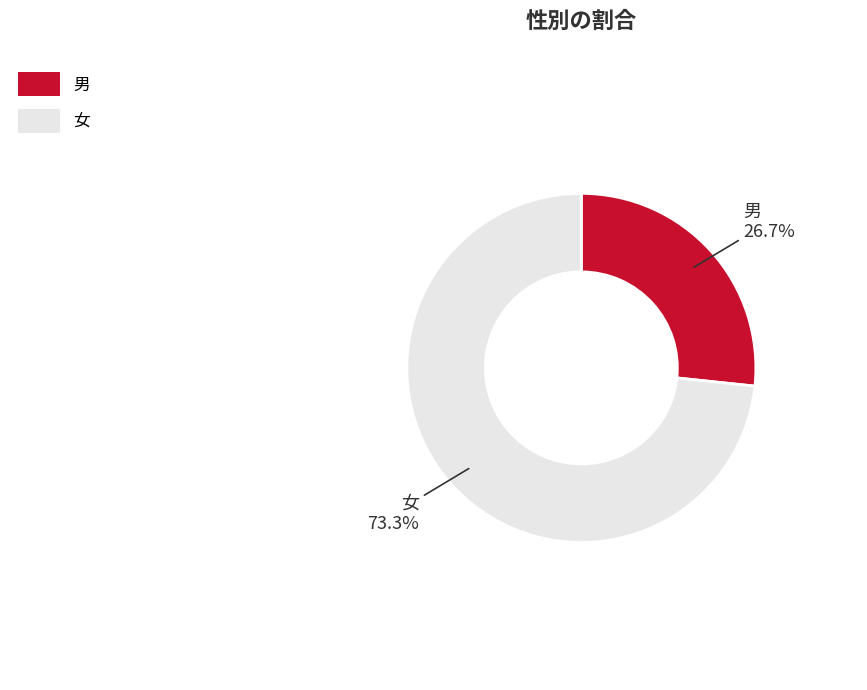

Which slice is the smallest?

男